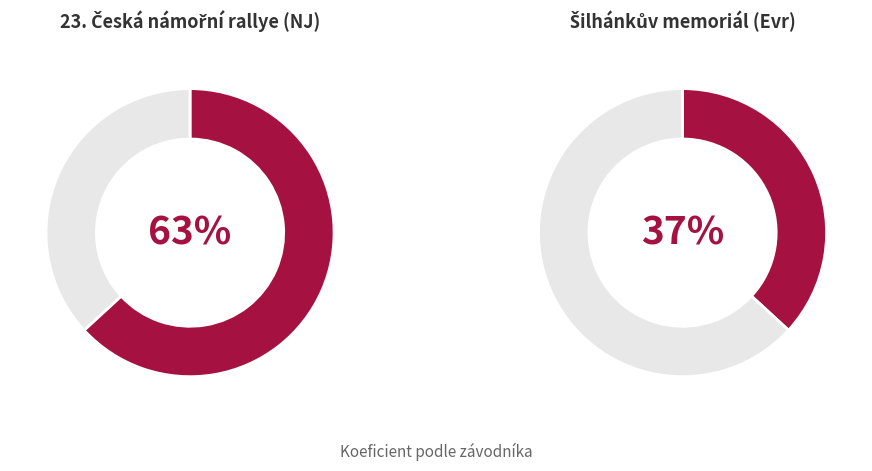

To the nearest percent, what is the average slice percentage?

50%